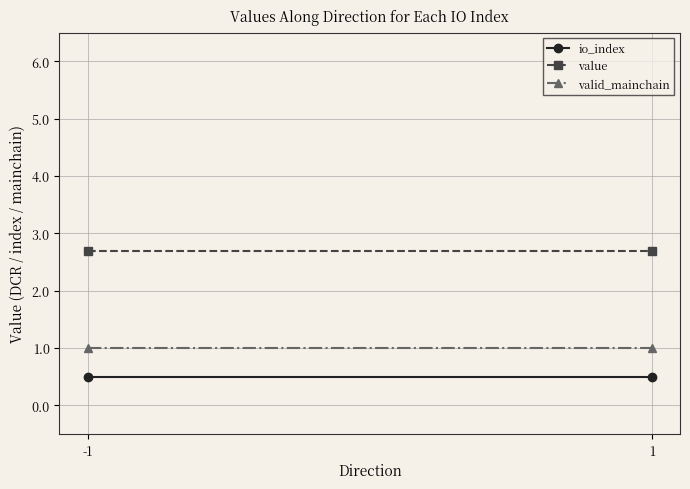

Which series changed the most between -1 and 1?

io_index